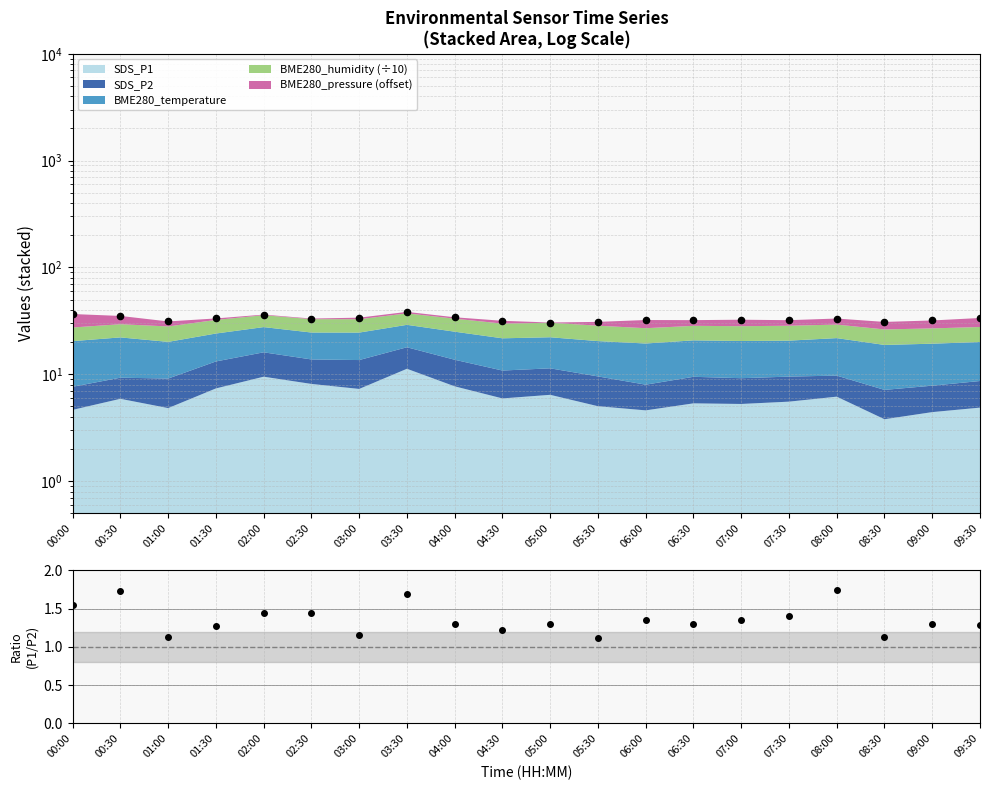

Which series has the widest spread of Y values?

Total